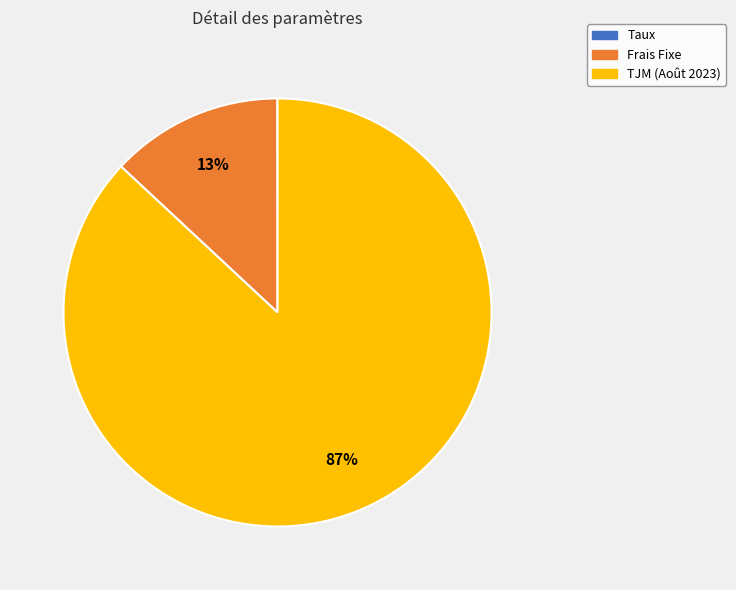

What is the largest slice in the pie chart?

TJM (Août 2023)